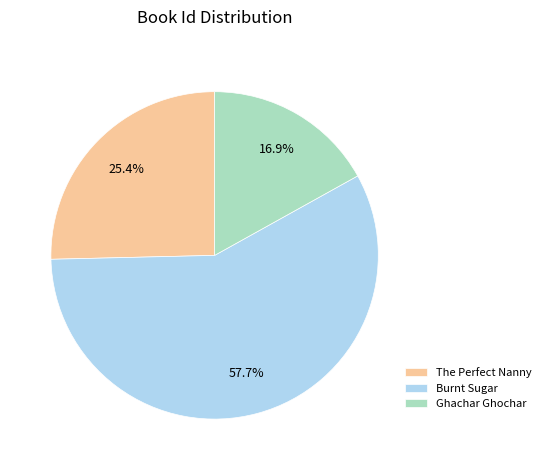

How many slices are in this pie chart?

3